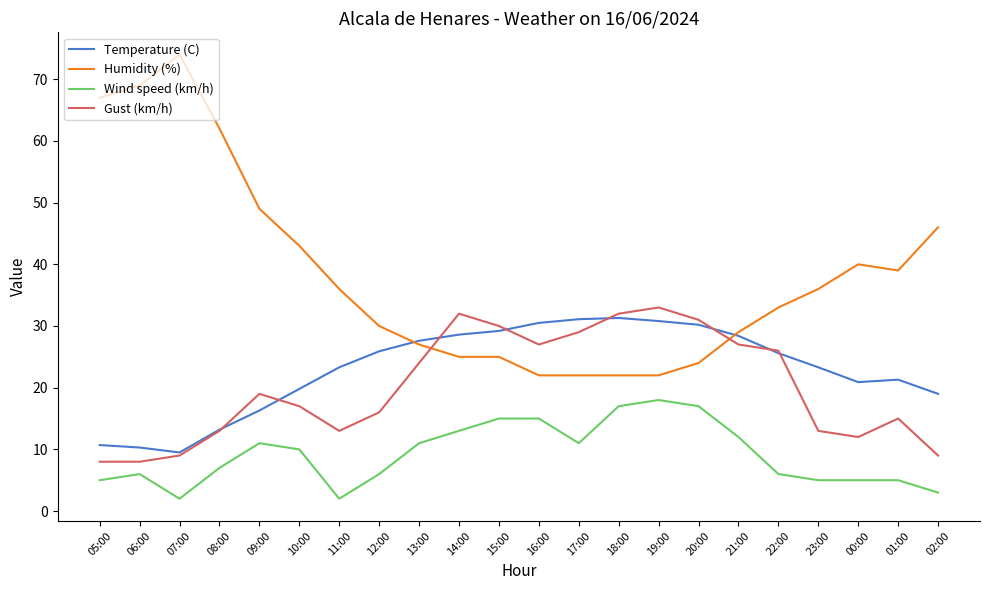

At which label does Humidity (%) first exceed 36?

05:00